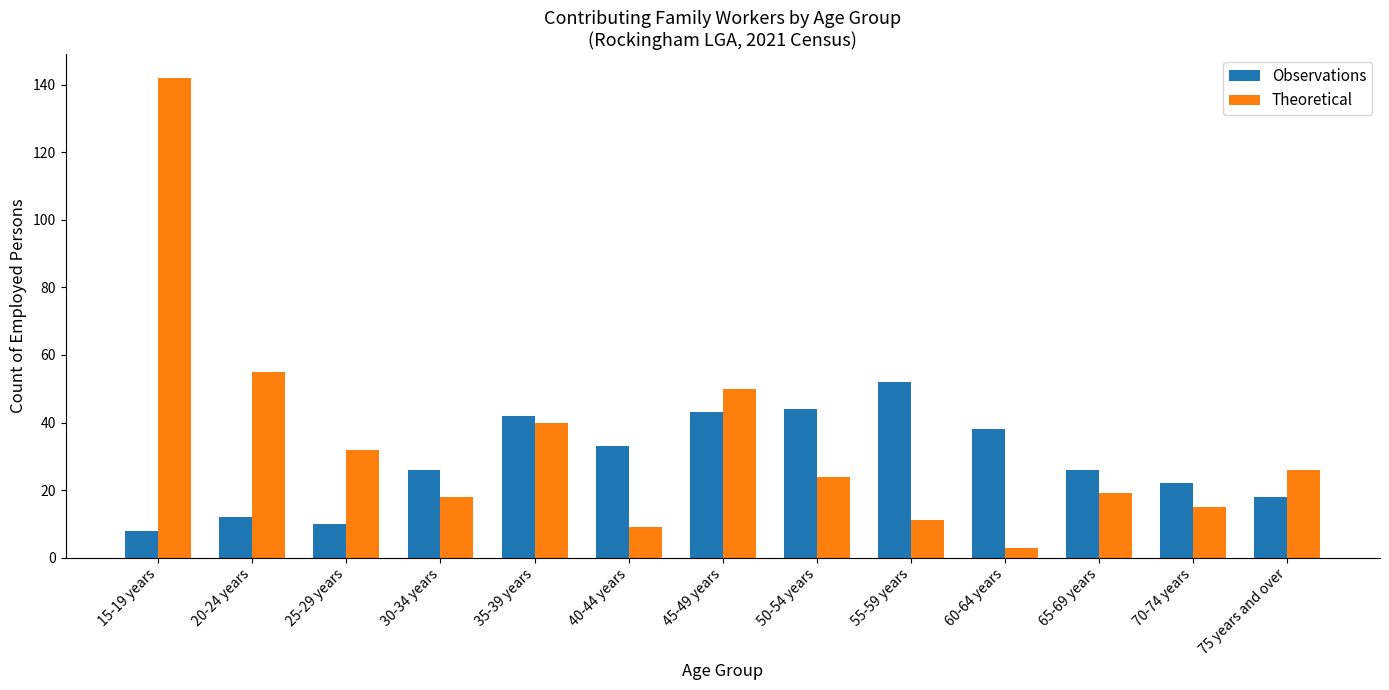

What is the value of the Theoretical bar at the 6th from the left?

9